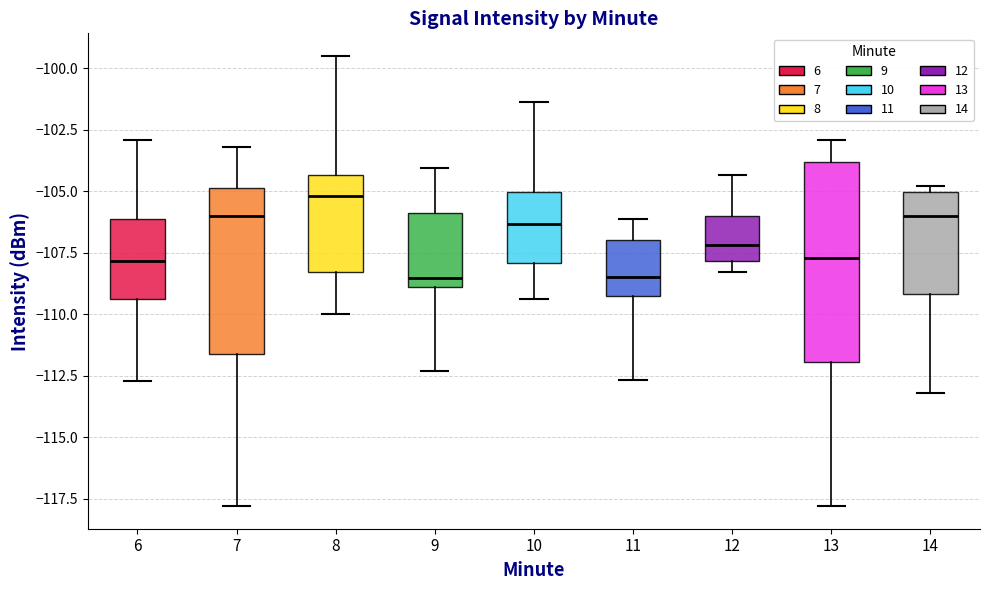

Reading left to right, read every box against the y-axis: the position of its median line, the range the box covers, and the ends of its whiskers. The values are not printed on the chart, so give them approximately, as read against the axis.

6: median -108.0, box -109.5 to -106.0, whiskers -112.5 to -103.0
7: median -106.0, box -111.5 to -105.0, whiskers -118.0 to -103.0
8: median -105.0, box -108.5 to -104.5, whiskers -110.0 to -99.5
9: median -108.5, box -109.0 to -106.0, whiskers -112.5 to -104.0
10: median -106.5, box -108.0 to -105.0, whiskers -109.5 to -101.5
11: median -108.5, box -109.5 to -107.0, whiskers -112.5 to -106.0
12: median -107.0, box -108.0 to -106.0, whiskers -108.5 to -104.5
13: median -107.5, box -112.0 to -104.0, whiskers -118.0 to -103.0
14: median -106.0, box -109.0 to -105.0, whiskers -113.0 to -105.0 (just above the box's upper edge)